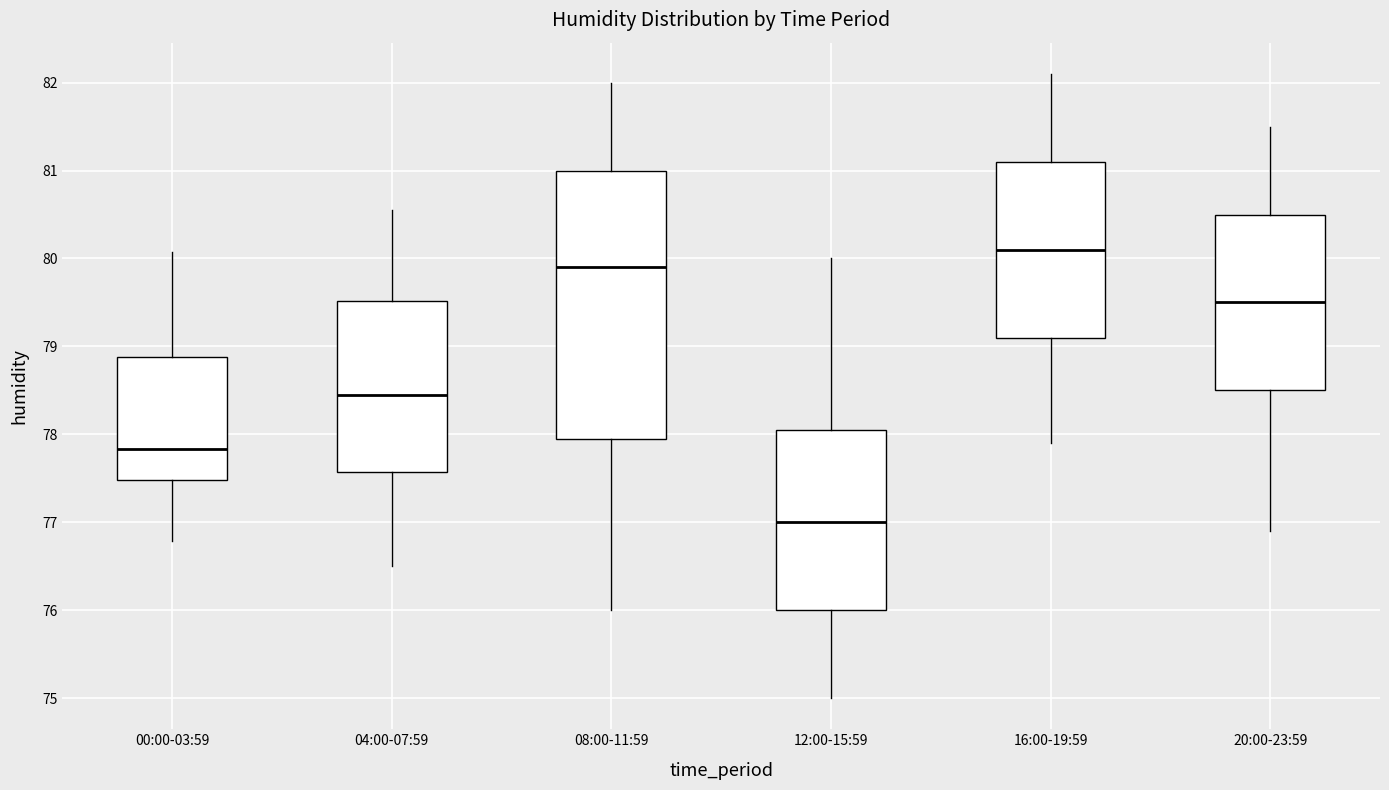

Where does the upper whisker of the box for 20:00-23:59 end on the y-axis? The values are not printed on the chart, so give them approximately, as read against the axis.

81.5